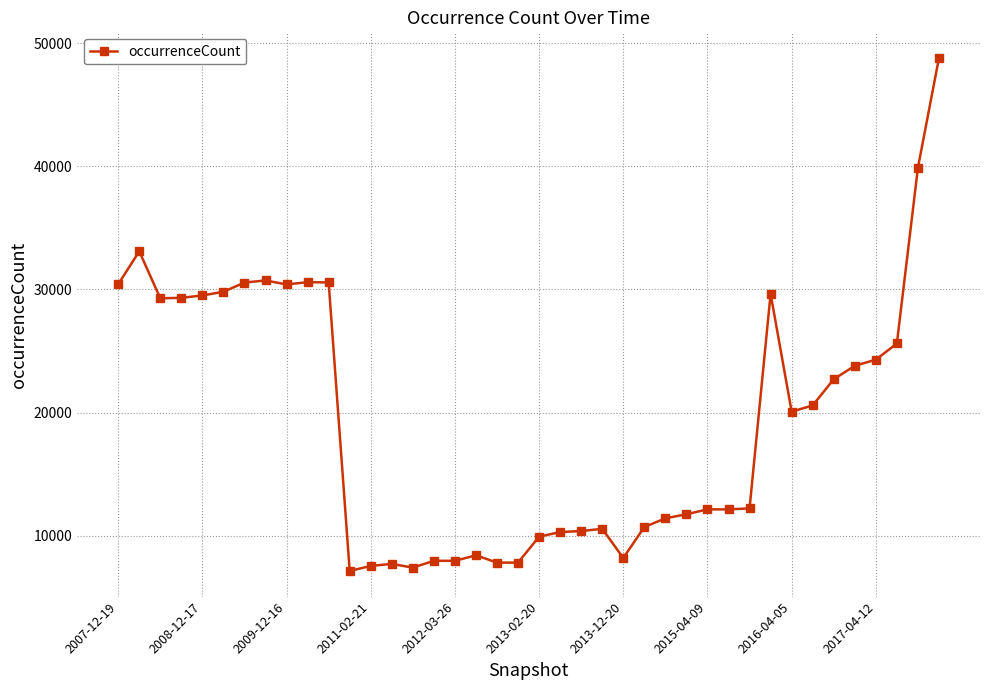

What is the greatest value displayed?

48799